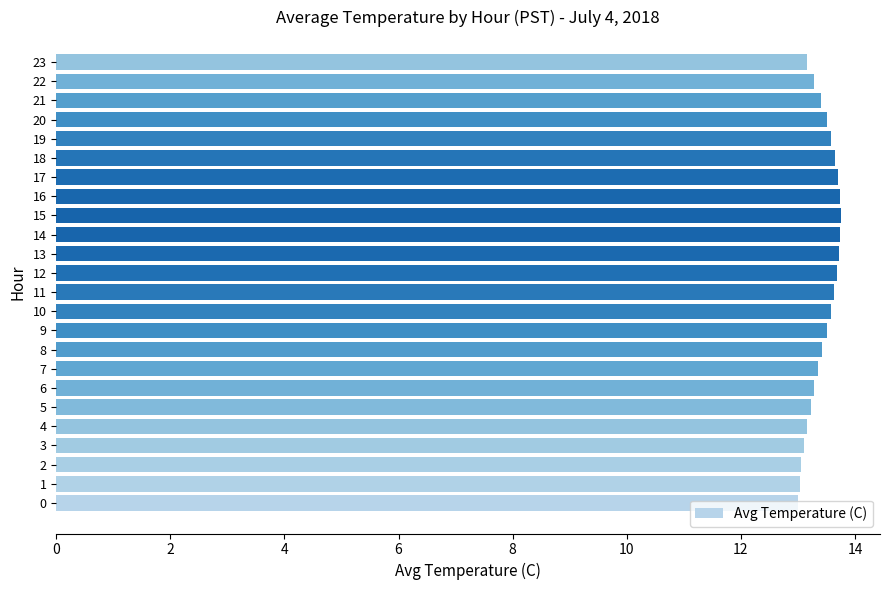

What is the sum of the values at 16 and 12?

27.4